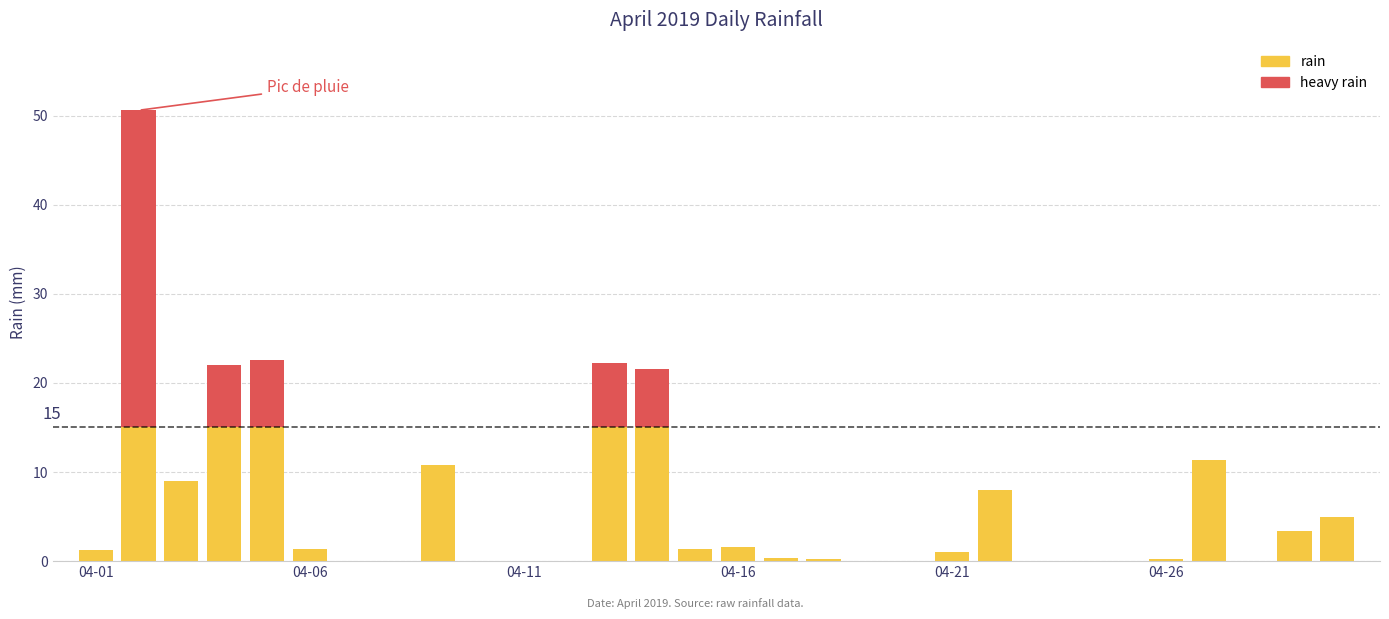

Reading left to right, list all the values displayed in this chart.

2019-04-01=1.2	2019-04-02=50.6	2019-04-03=9.0	2019-04-04=22.0	2019-04-05=22.6	2019-04-06=1.4	2019-04-07=0.0	2019-04-08=0.0	2019-04-09=10.8	2019-04-10=0.0	2019-04-11=0.0	2019-04-12=0.0	2019-04-13=22.2	2019-04-14=21.6	2019-04-15=1.4	2019-04-16=1.6	2019-04-17=0.4	2019-04-18=0.2	2019-04-19=0.0	2019-04-20=0.0	2019-04-21=1.0	2019-04-22=8.0	2019-04-23=0.0	2019-04-24=0.0	2019-04-25=0.0	2019-04-26=0.2	2019-04-27=11.4	2019-04-28=0.0	2019-04-29=3.4	2019-04-30=5.0